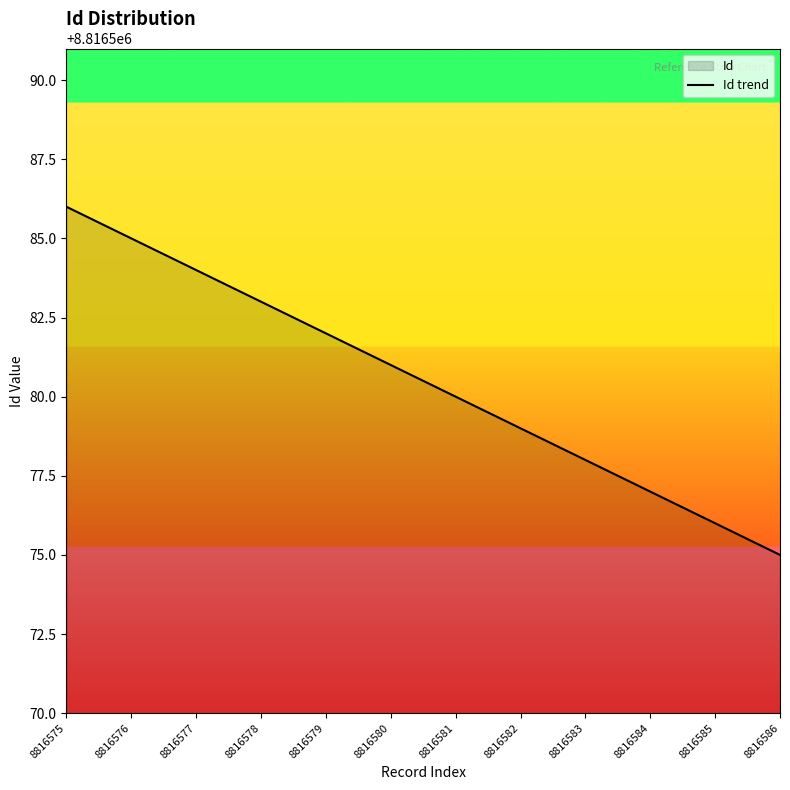

The value at 8816580 is 11477820. True or false?

False